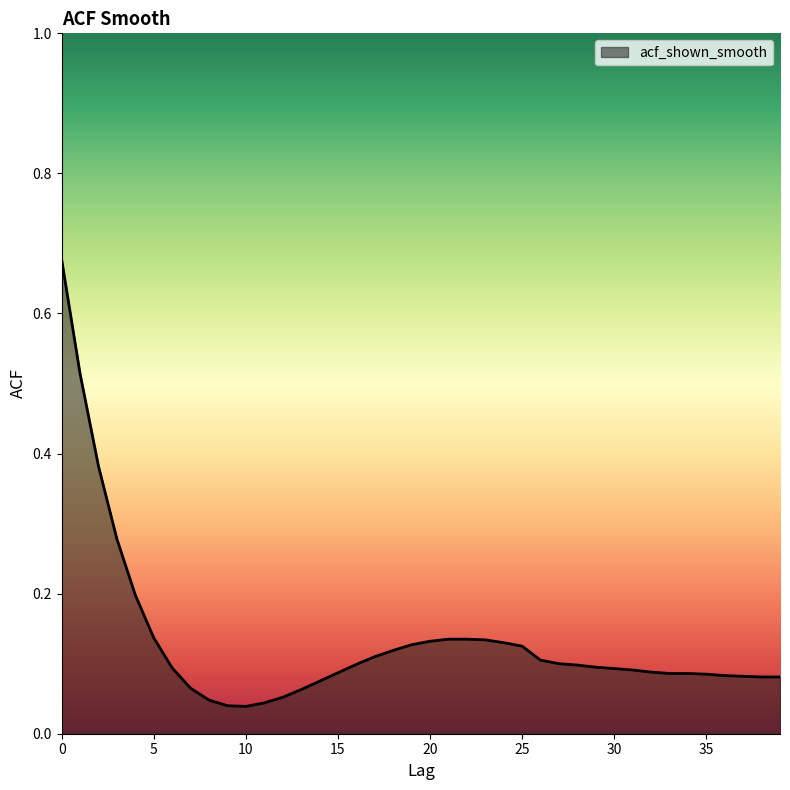

List the labels in order of value, smallest first.

10, 9, 11, 8, 12, 13, 7, 14, 38, 39, 37, 36, 35, 33, 34, 15, 32, 31, 30, 6, 29, 28, 16, 27, 26, 17, 18, 25, 19, 24, 20, 23, 21, 22, 5, 4, 3, 2, 1, 0